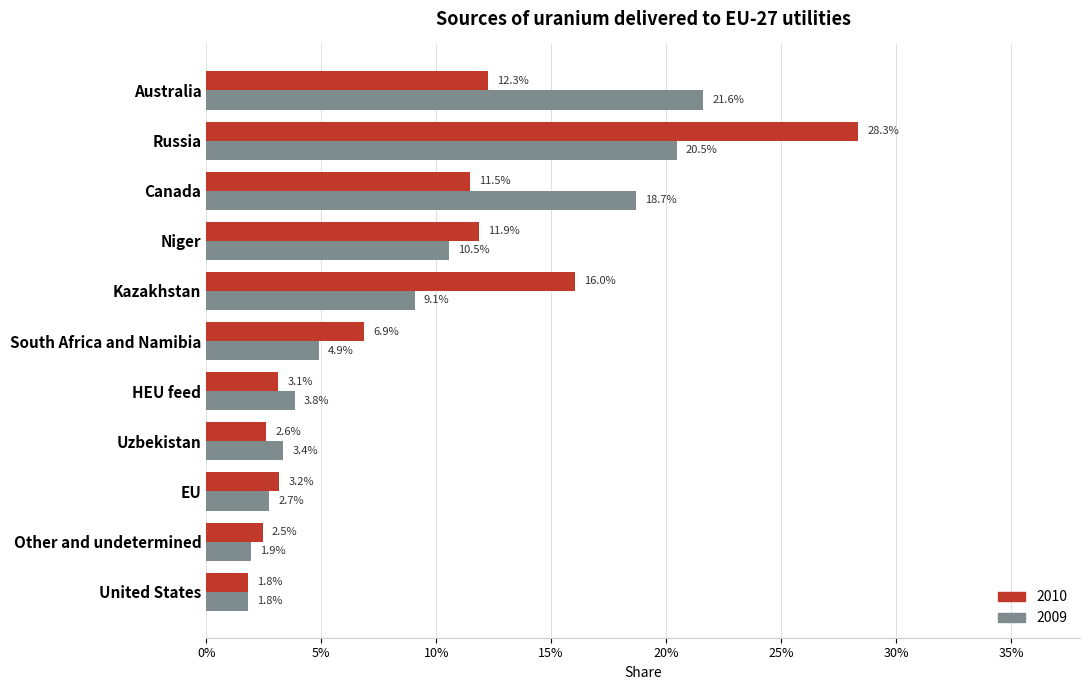

What is the highest value of the 2010 series?

0.3